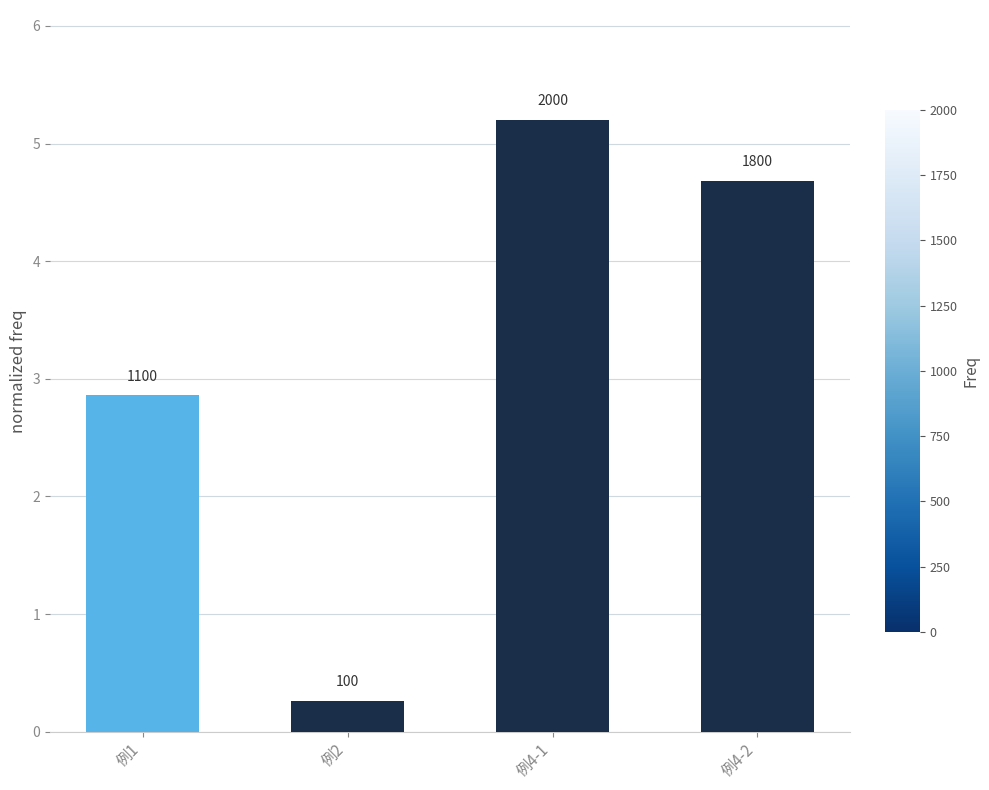

What is the approximate value at 例1?

2.9